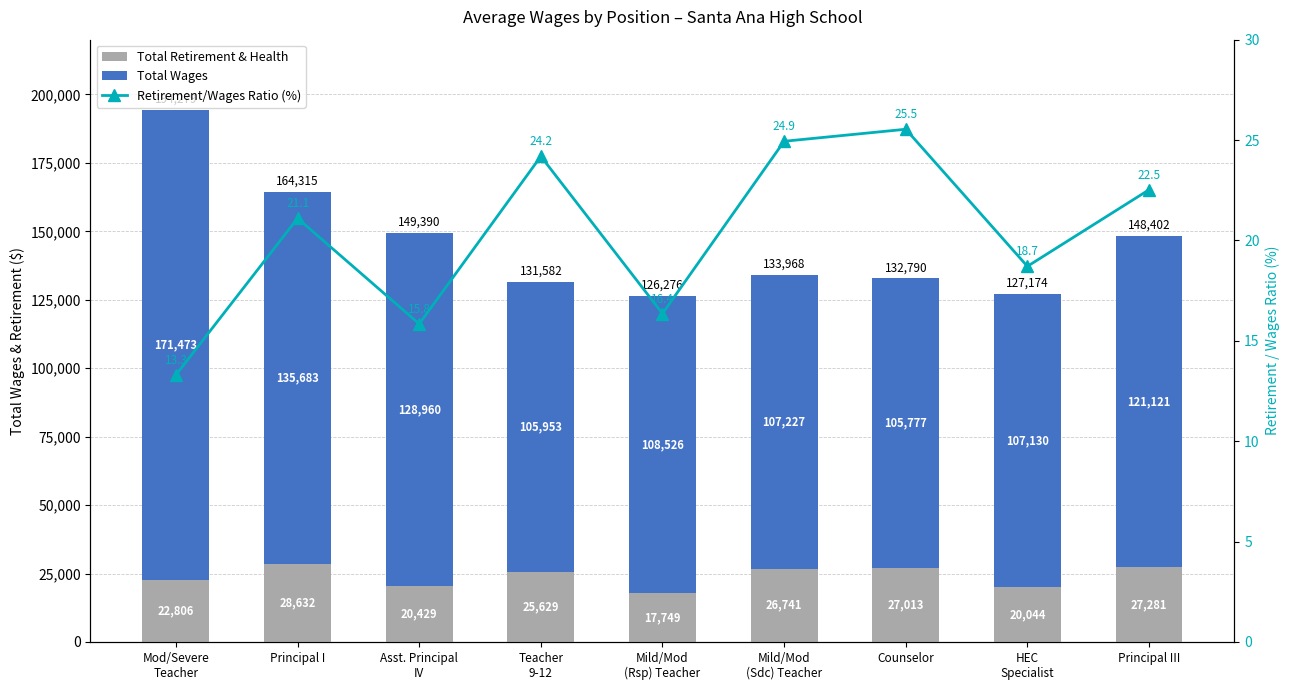

What is the greatest value displayed?

171473.0